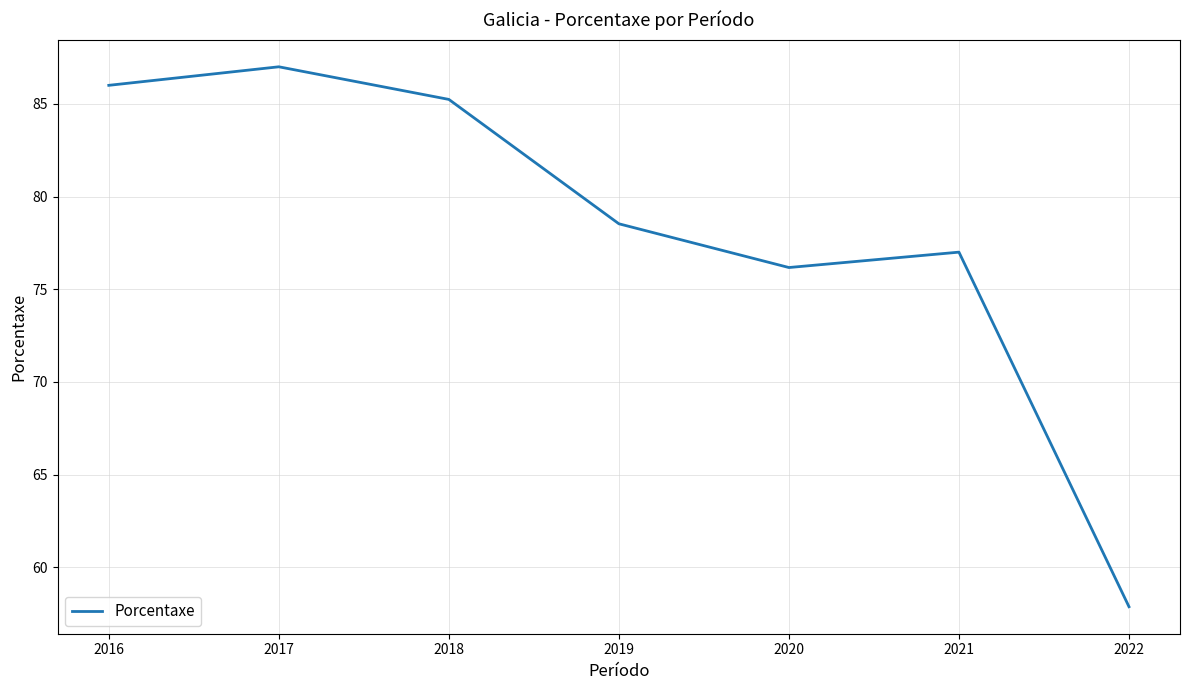

At which label is the value closest to 72?

2020